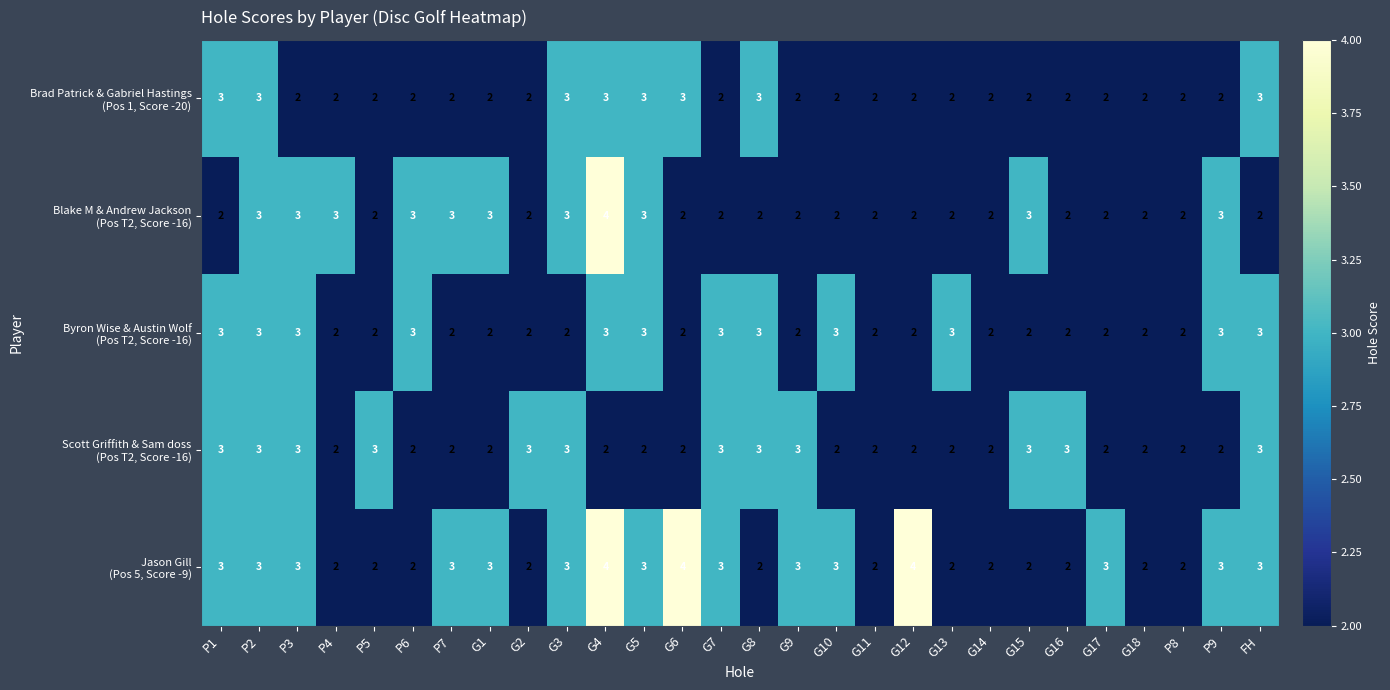

At which category is the sum across all series the highest?

G4